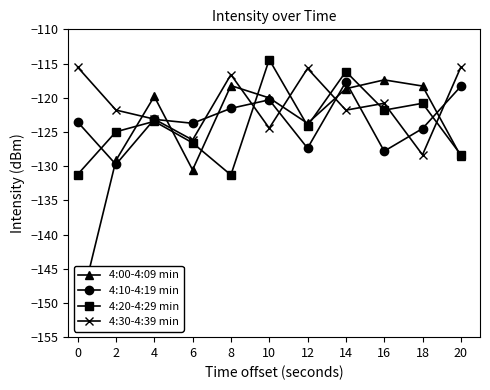

Which series has the widest spread of values?

4:00-4:09 min